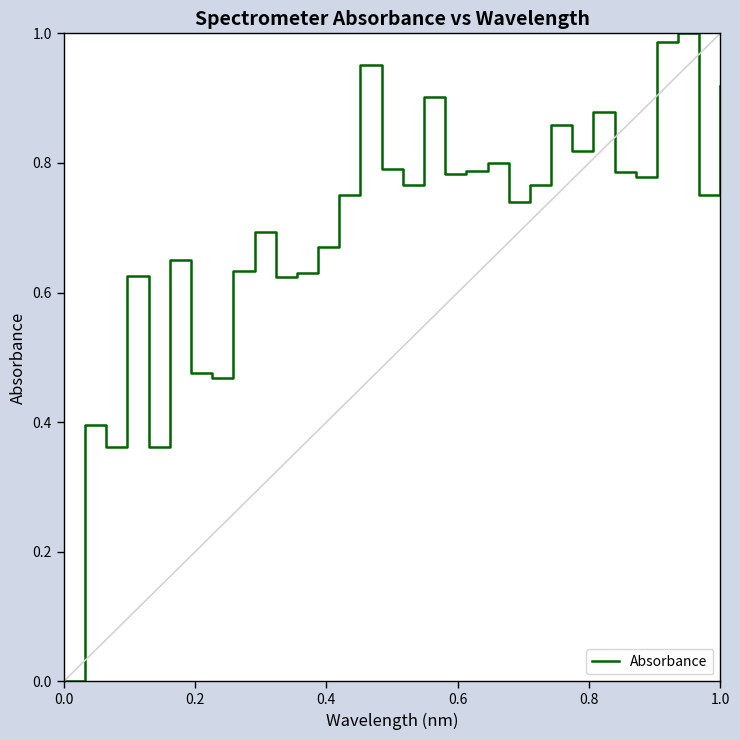

What is the greatest value displayed?

1.0